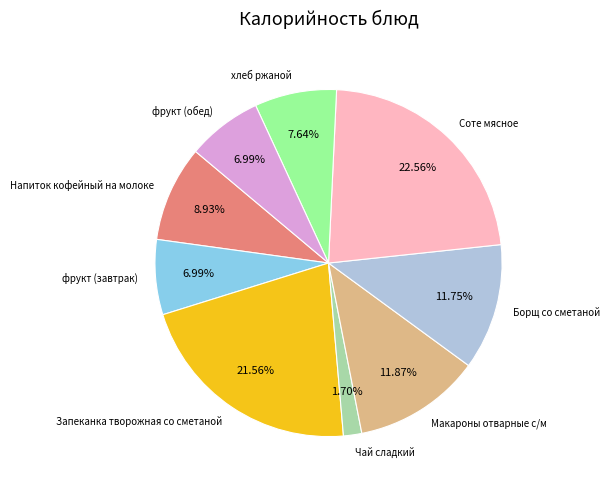

To the nearest percent, what percentage of the pie is Чай сладкий?

2%